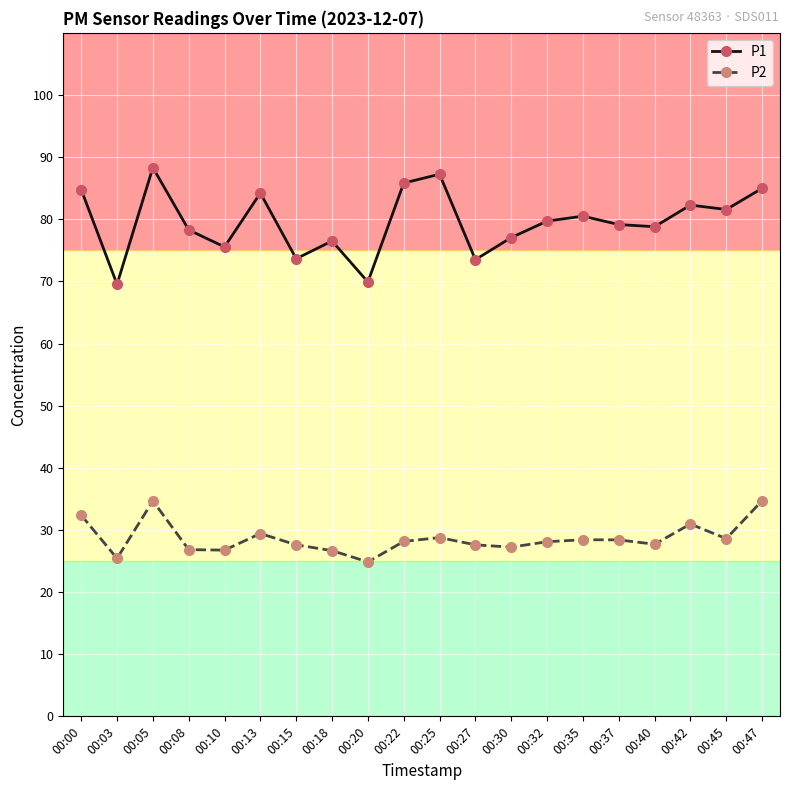

What are all the series names shown in the legend?

P1, P2